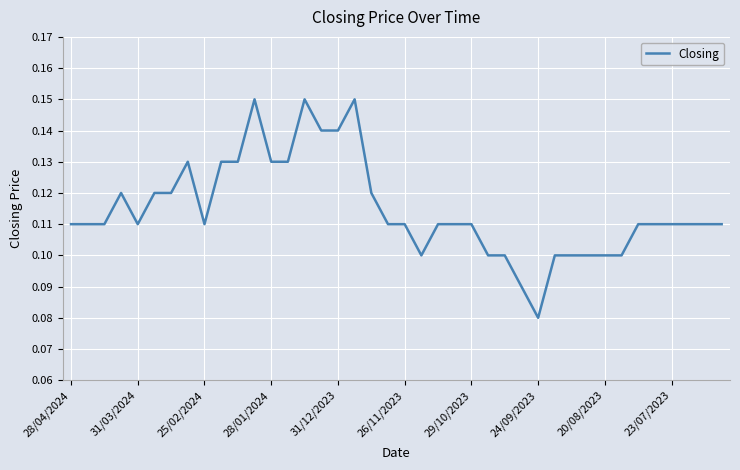

What is the value of the 28th point from the left?

0.1